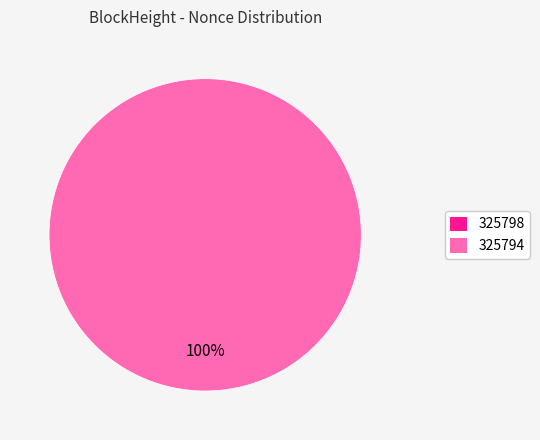

How many segments does this pie chart have?

2